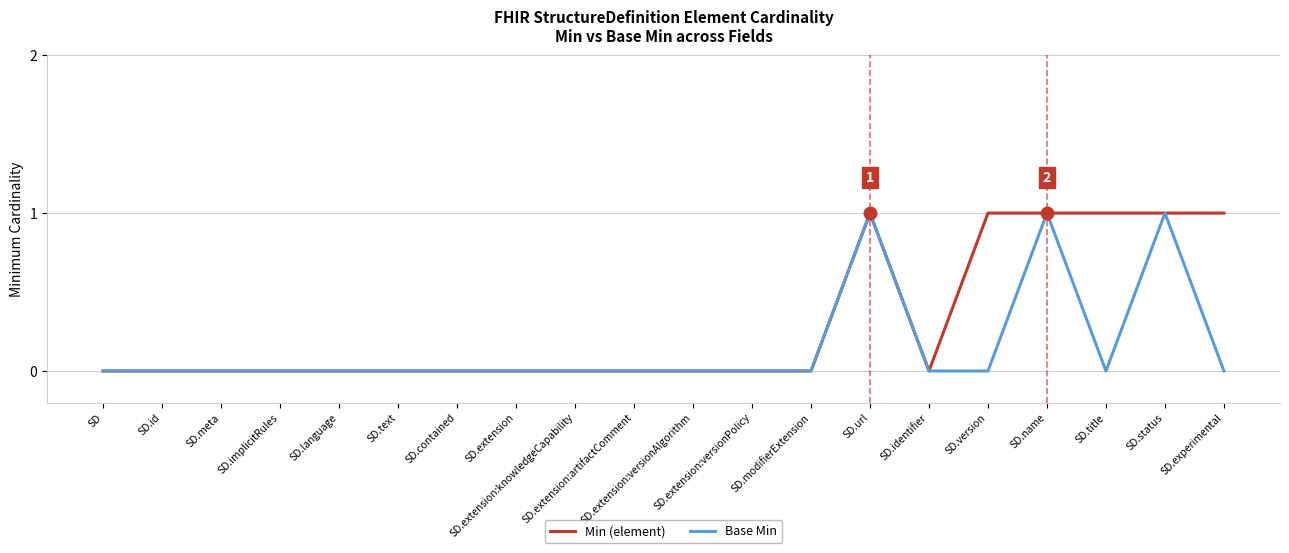

Count the number of data series in this chart.

2